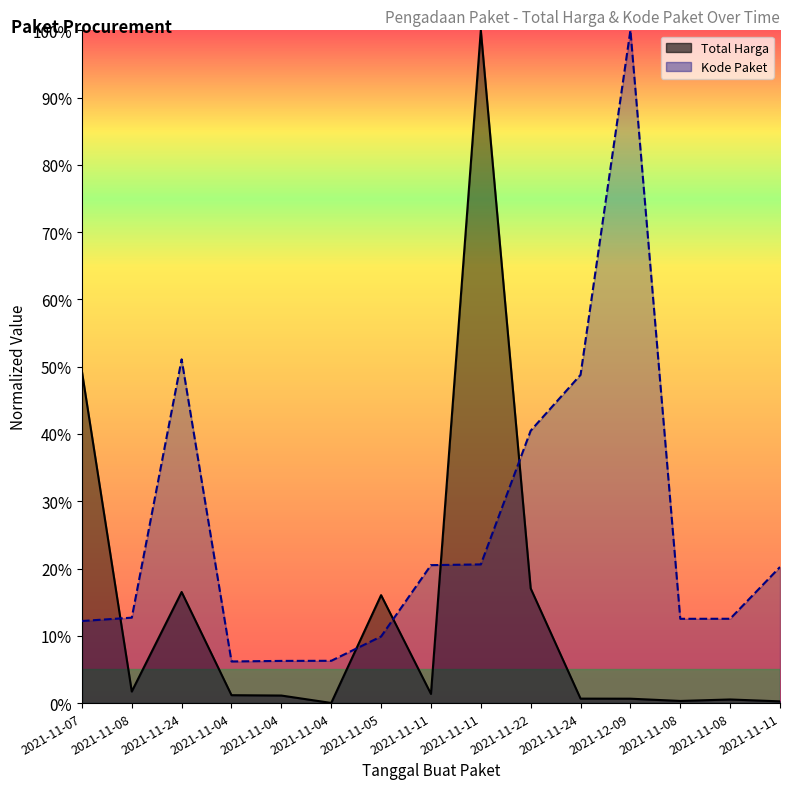

Which series changed the most between 2021-11-04 and 2021-12-09?

Kode Paket